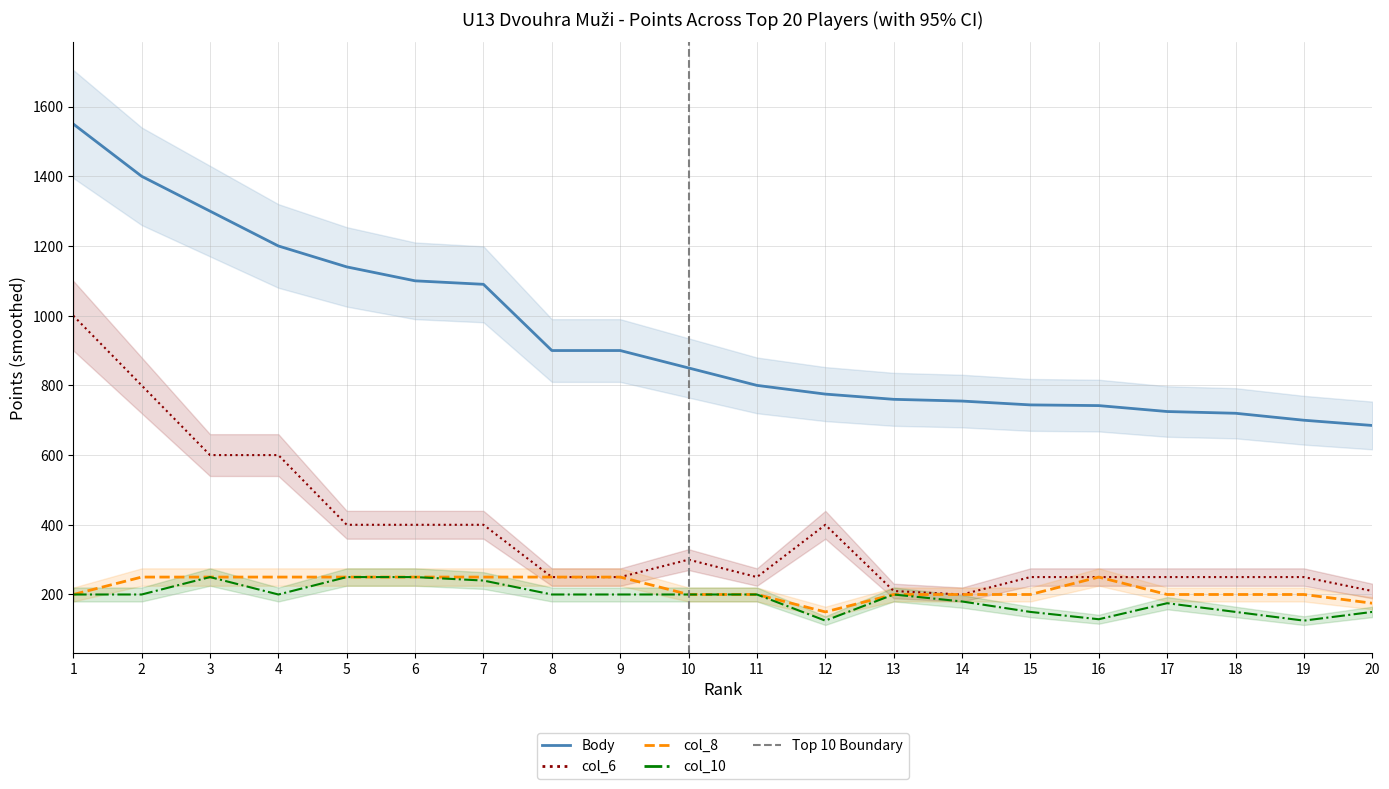

The value of Body at 20 is 436. True or false?

False